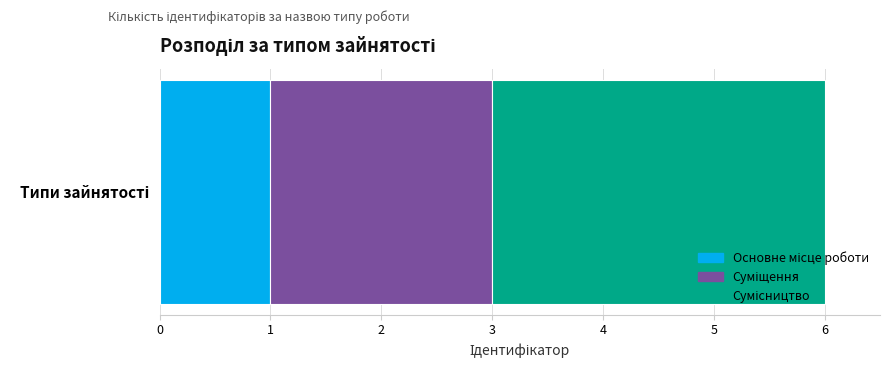

How many categories are shown in the chart?

1